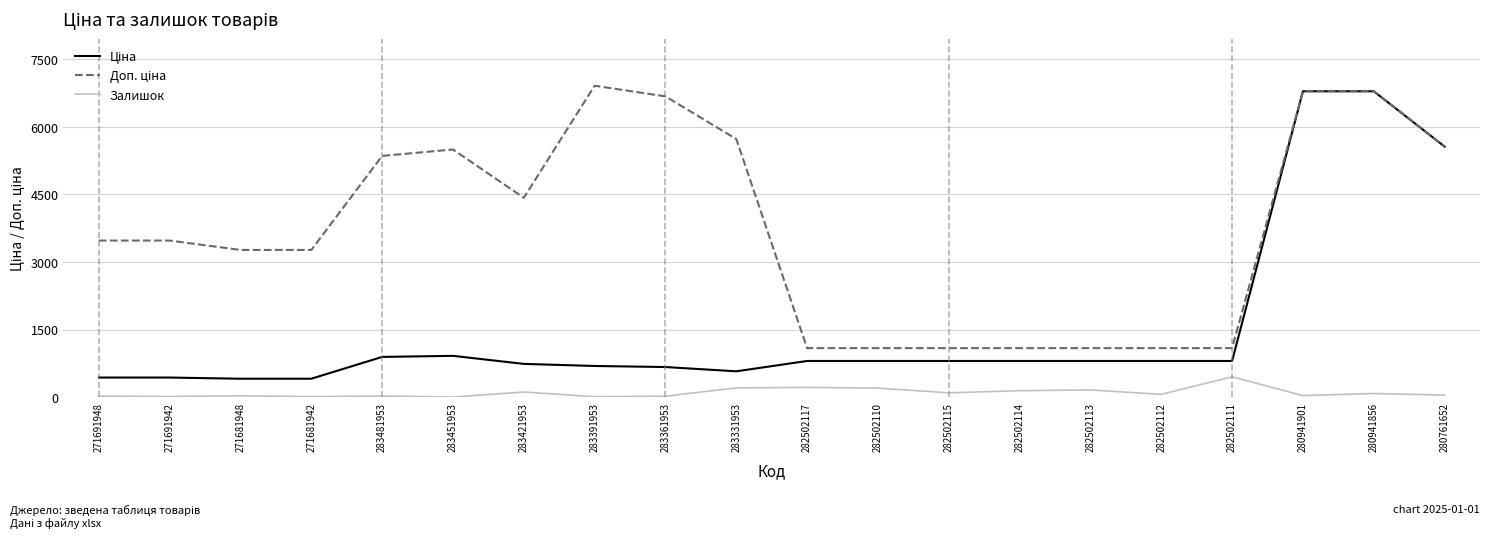

Is it true that Залишок equals 143.0 at 282502114?

True